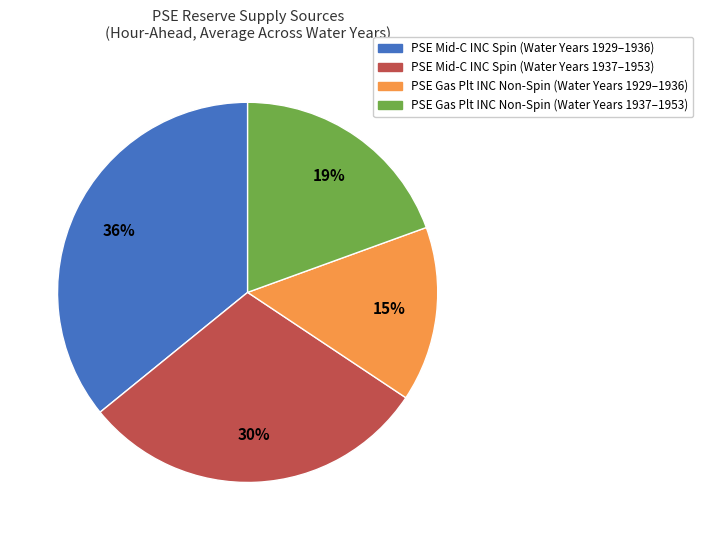

Is there any slice that represents more than half of the pie?

No